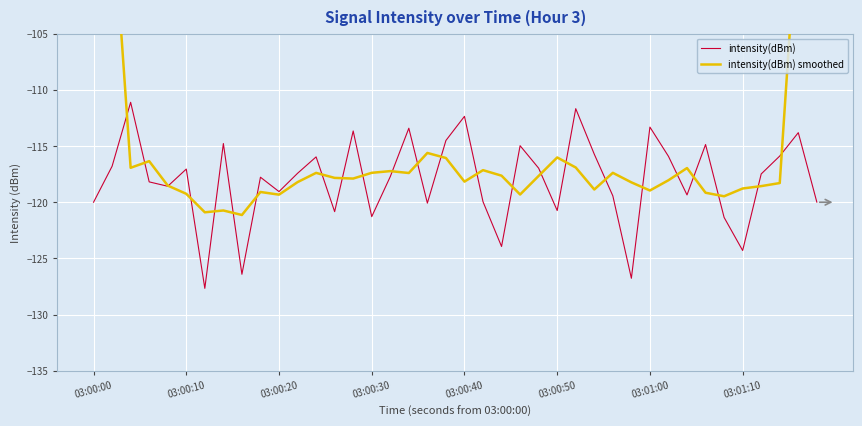

What is the lowest value of the intensity(dBm) series?

-127.7